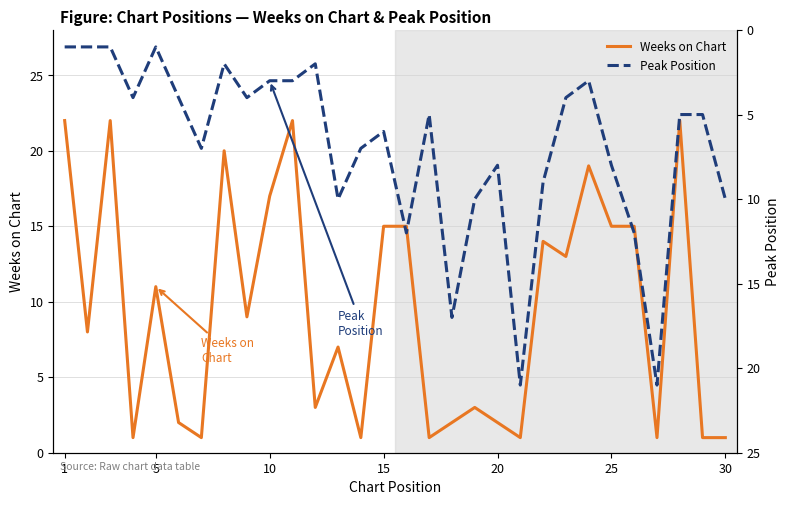

Which series has the largest range (max minus min)?

Weeks on Chart